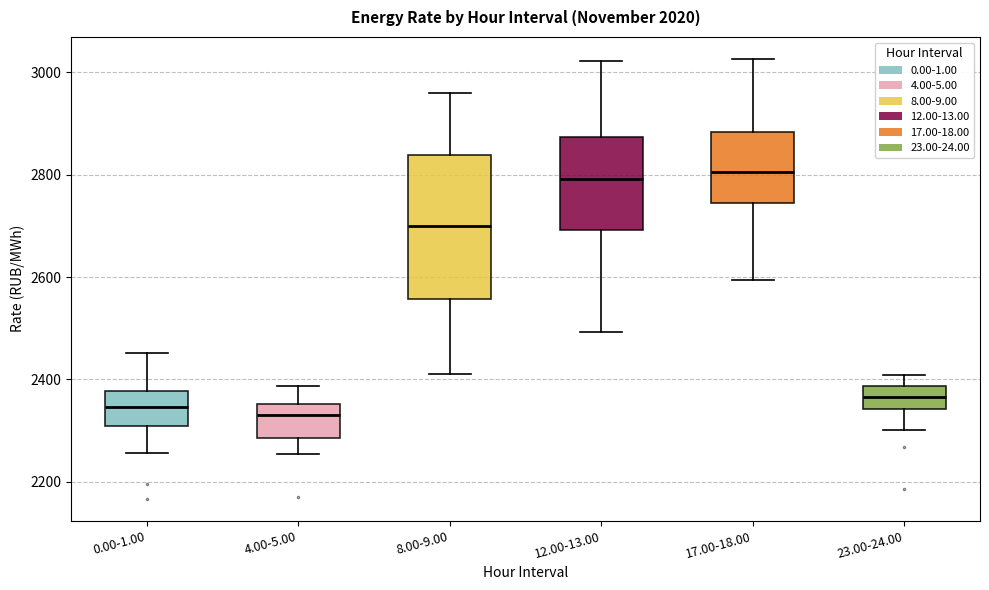

Reading left to right, read every box against the y-axis: the position of its median line, the range the box covers, and the ends of its whiskers. The values are not printed on the chart, so give them approximately, as read against the axis.

0.00-1.00: median 2340, box 2300 to 2380, whiskers 2260 to 2460
4.00-5.00: median 2340, box 2280 to 2360, whiskers 2260 to 2380
8.00-9.00: median 2700, box 2560 to 2840, whiskers 2420 to 2960
12.00-13.00: median 2800, box 2700 to 2880, whiskers 2500 to 3020
17.00-18.00: median 2800, box 2740 to 2880, whiskers 2600 to 3020
23.00-24.00: median 2360, box 2340 to 2380, whiskers 2300 to 2400